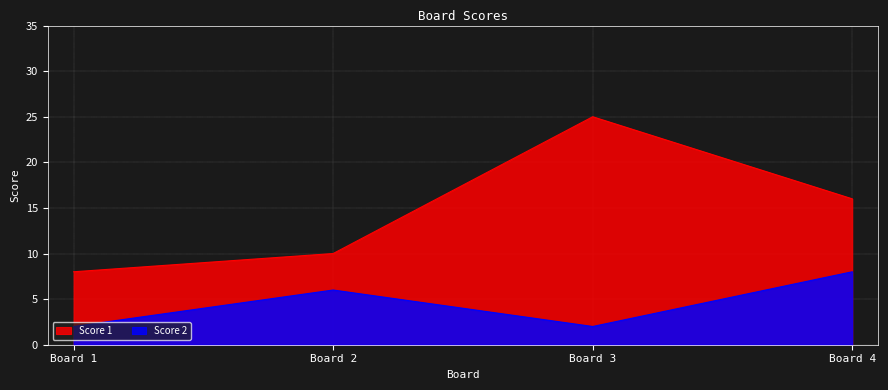

What are all the series names shown in the legend?

Score 1, Score 2